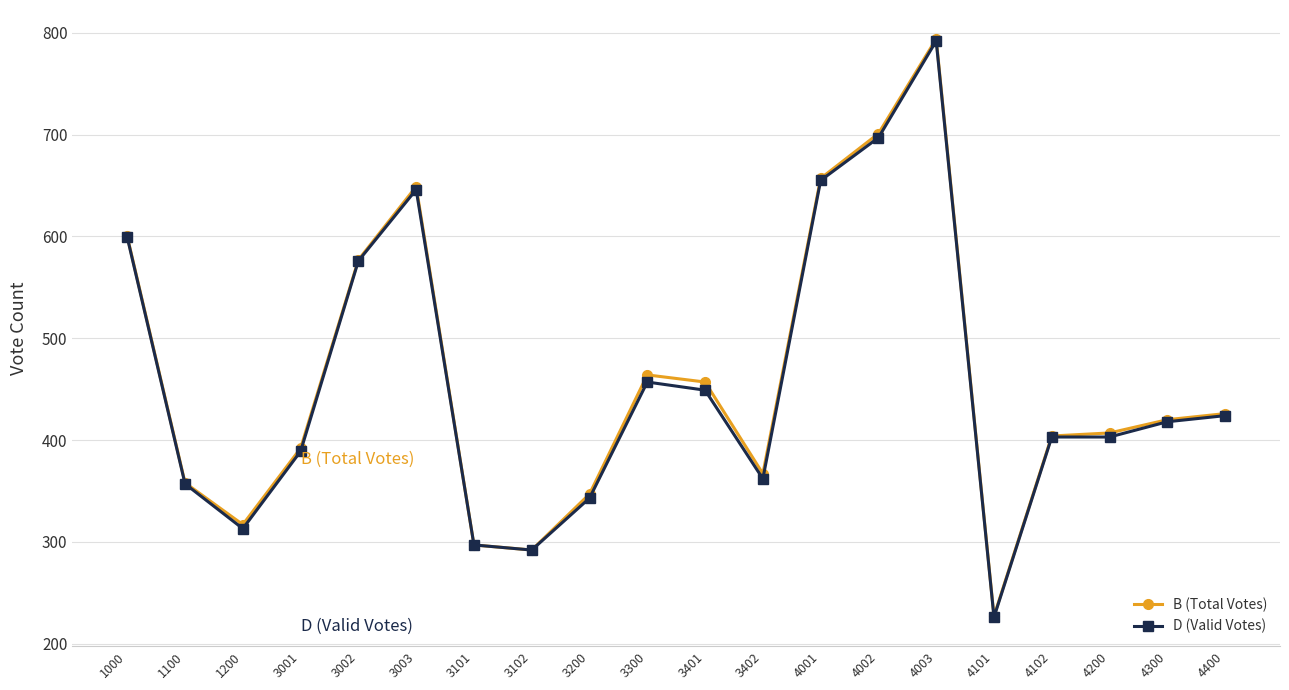

The B (Total Votes) series shows 159 at 3002. True or false?

False